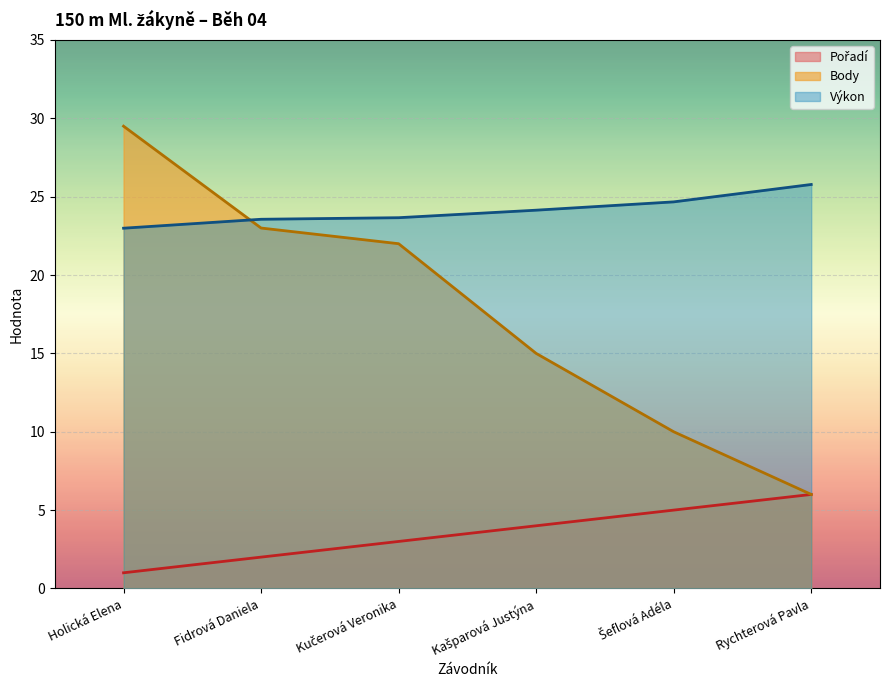

At Fidrová Daniela, list the series in order from smallest to largest.

Pořadí, Body, Výkon